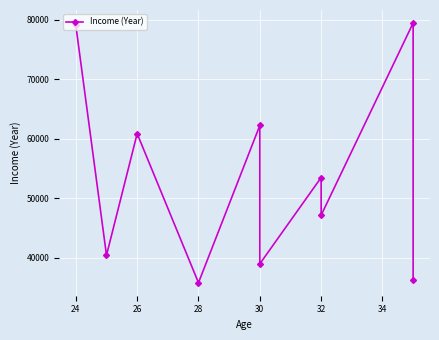

Reading left to right, what are all the values shown in this chart?

79089	40421	60880	35803	62256	38980	53501	47159	79493	36250